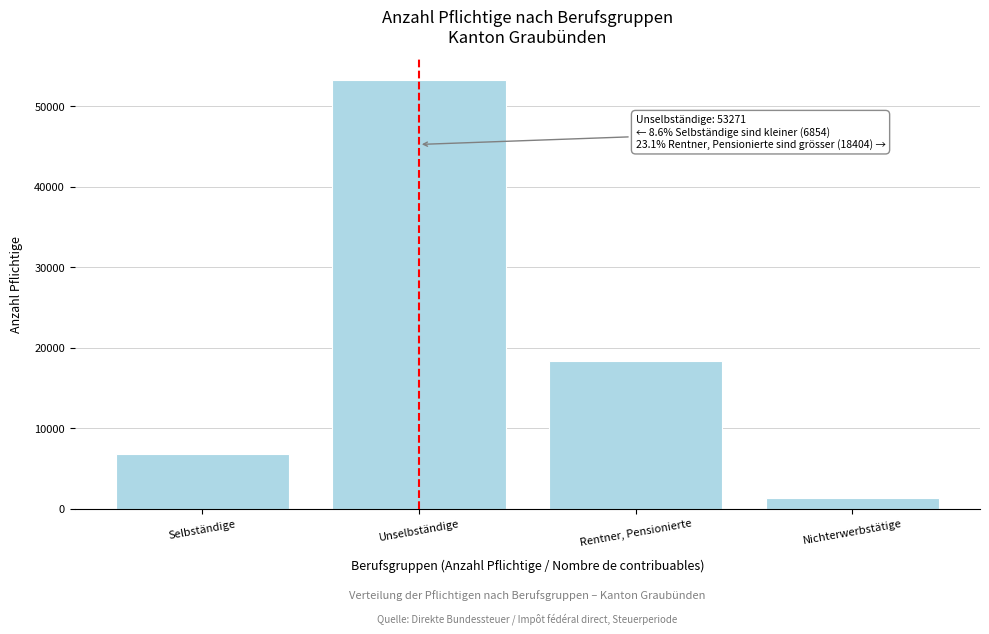

Reading left to right, transcribe all the data shown in this chart.

6854	53271	18404	1299